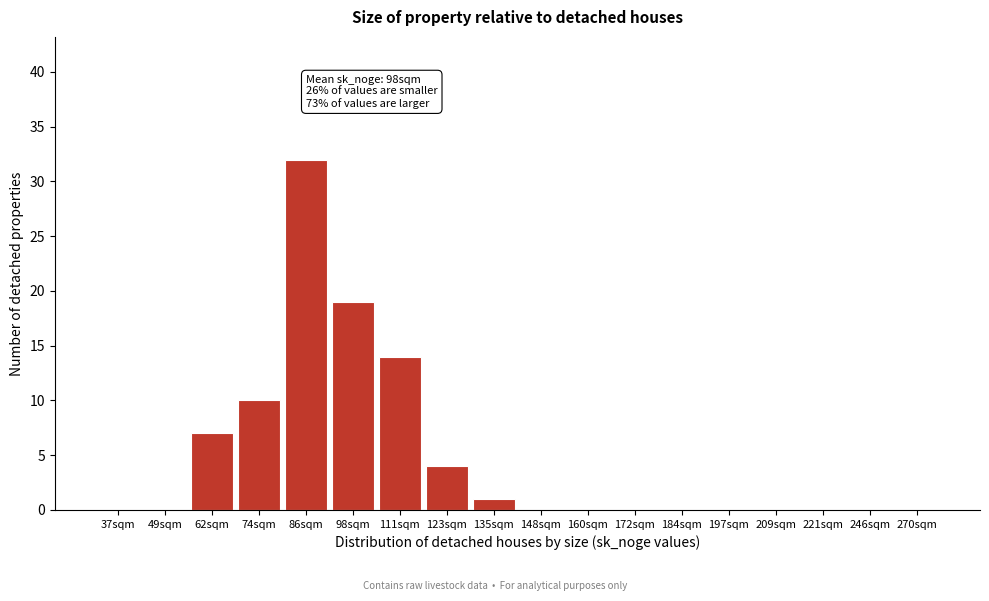

What is the sum of the values at 49sqm and 111sqm?

14